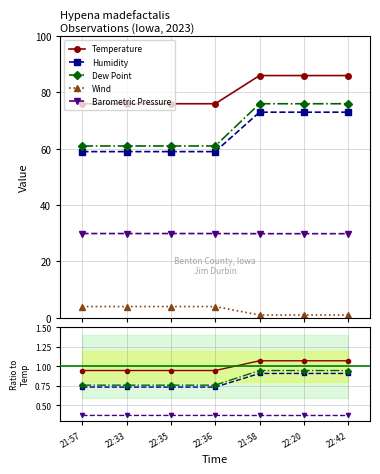

Is it true that Barometric Pressure equals 0.1 at 21:58?

False